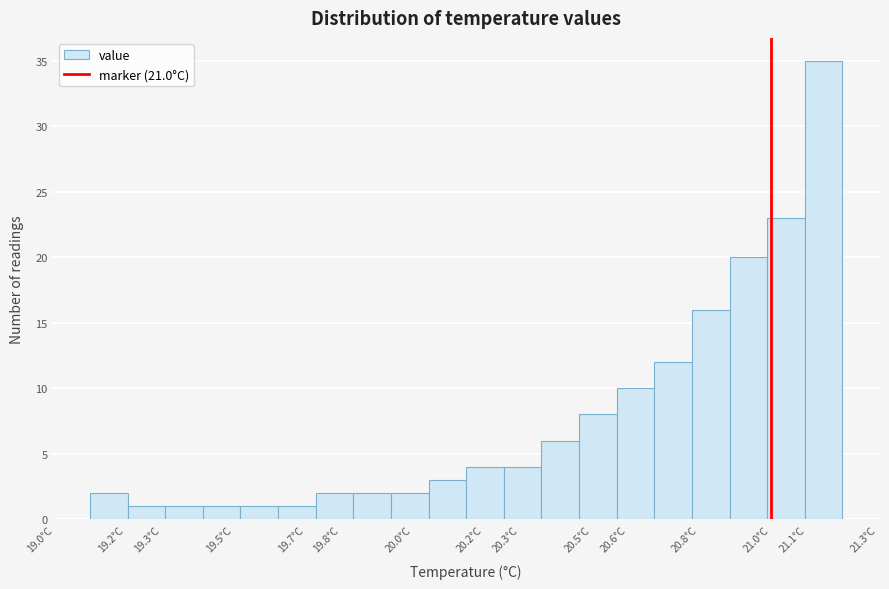

Which range on the x-axis has the tallest bar?

21.095 to 21.200